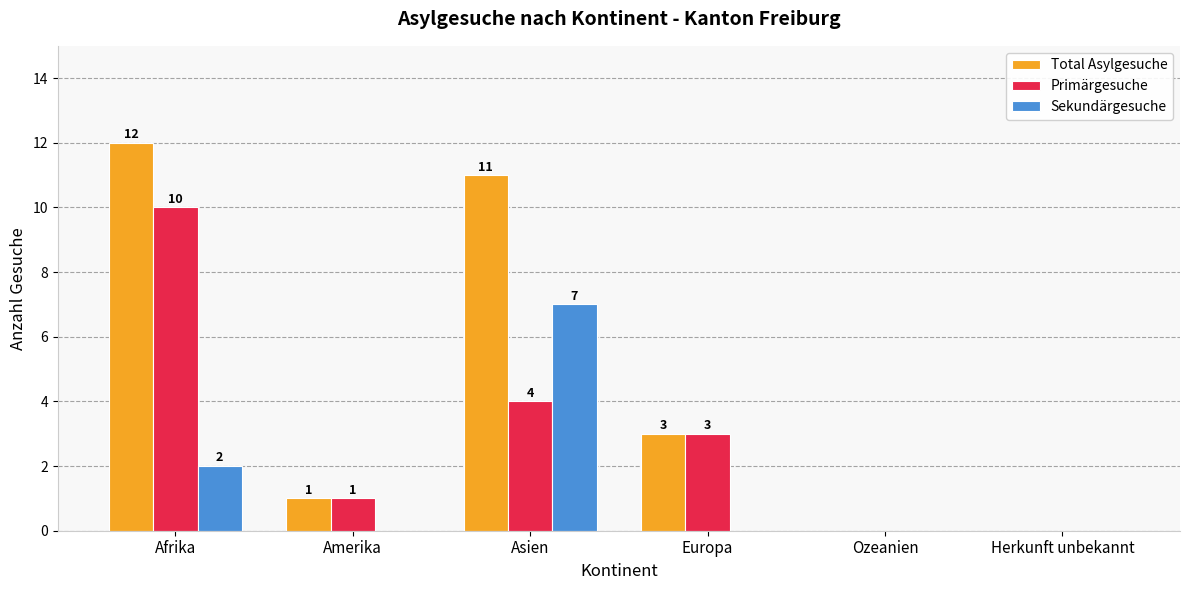

Where does the Total Asylgesuche series first go above 3?

Afrika